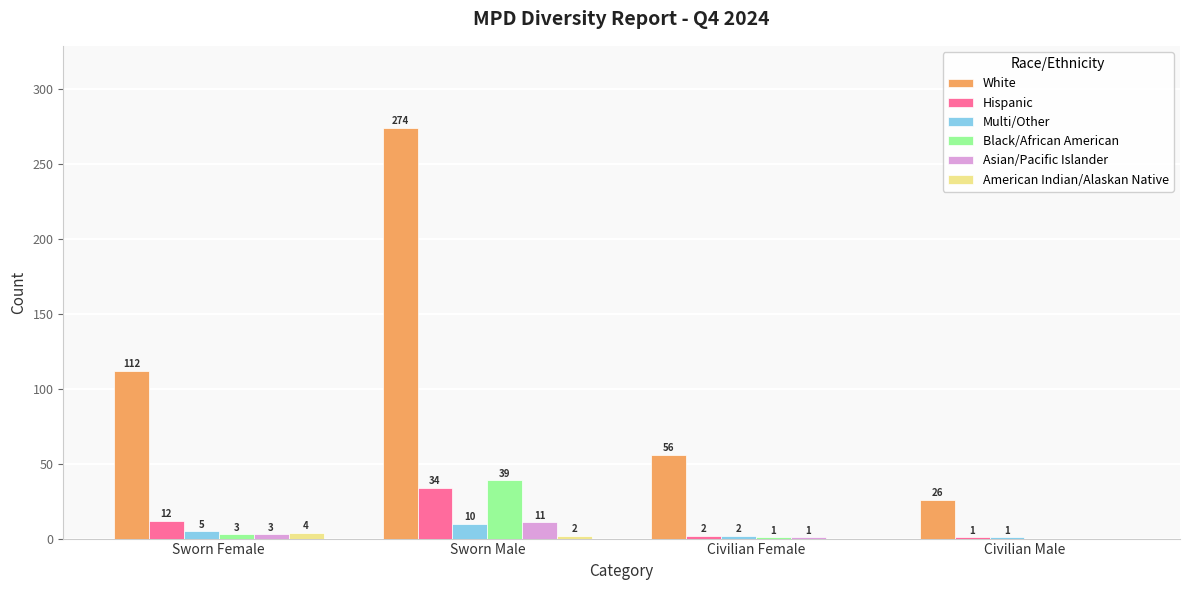

At which label is White closest to 150?

Sworn Female